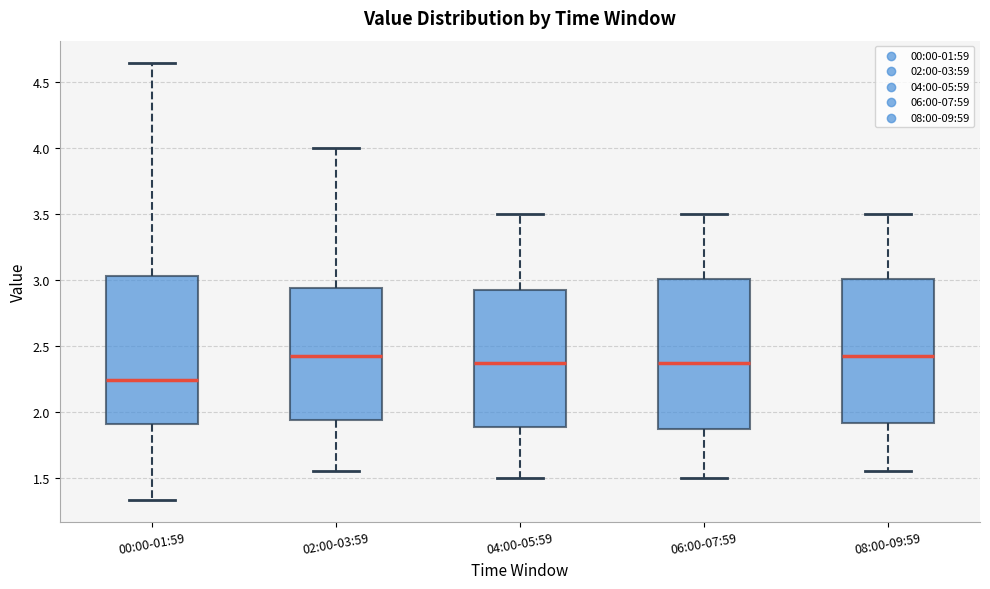

Which box has the lowest median line?

00:00-01:59